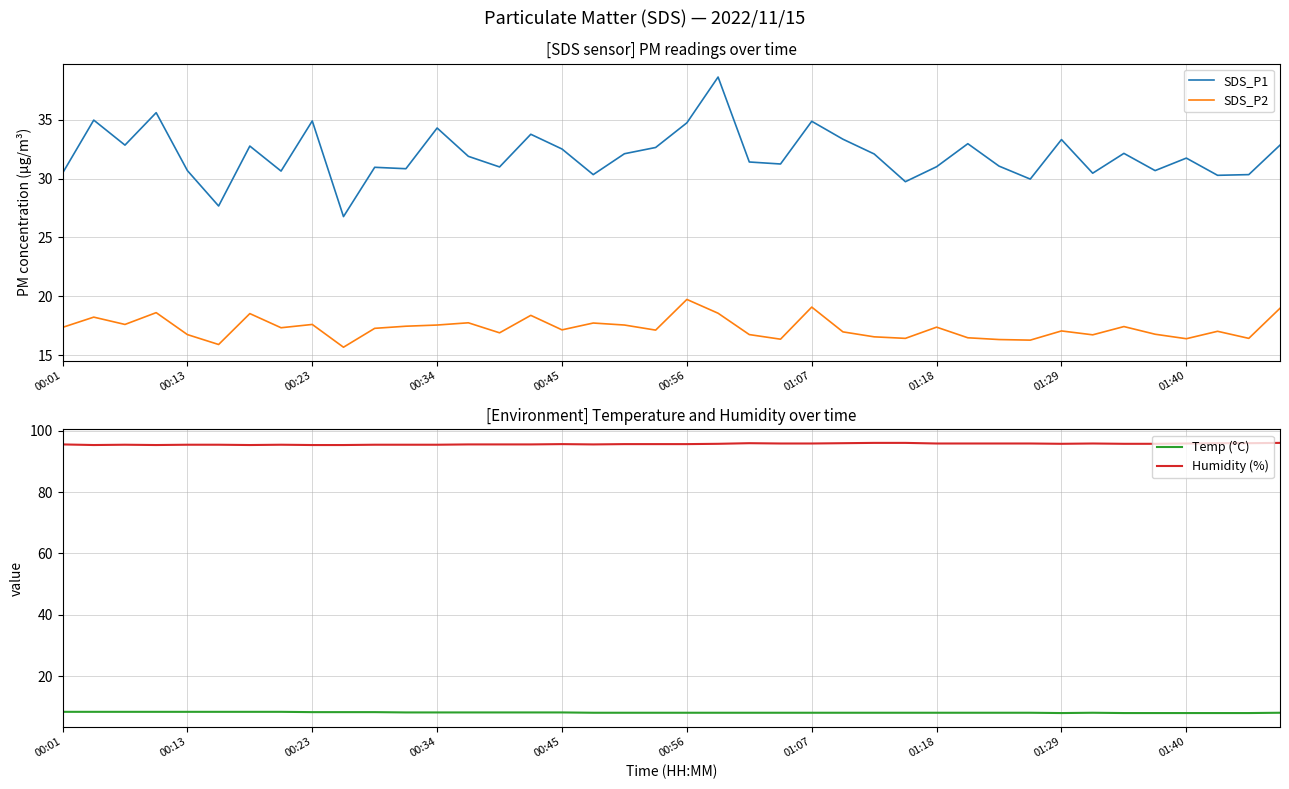

True or false: SDS_P2 and SDS_P1 intersect in this chart.

False